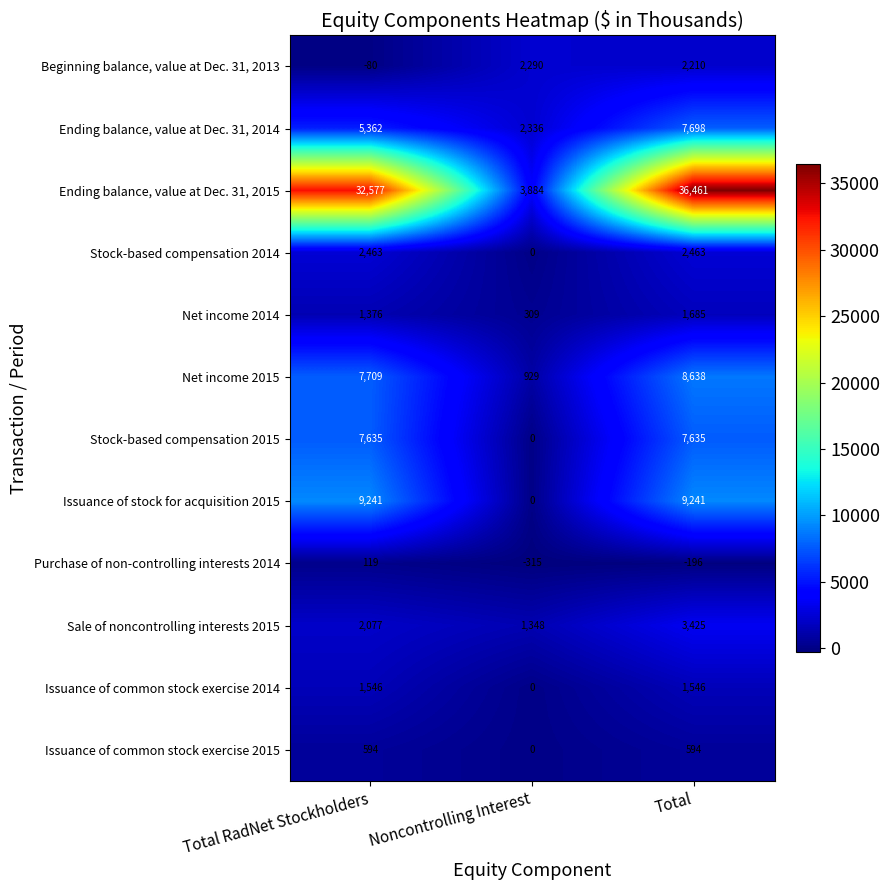

What value does the Stock-based compensation 2015 series have at Total?

7635